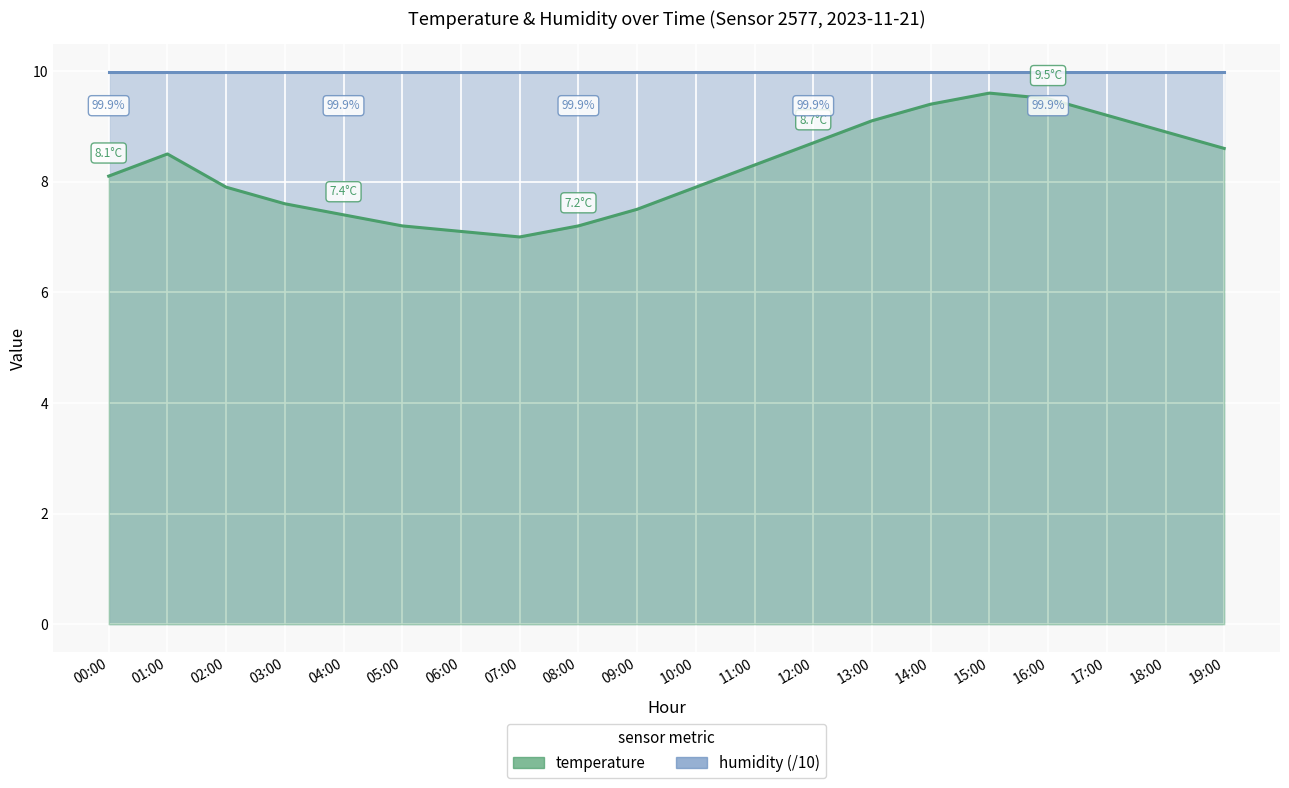

What are all the series names shown in the legend?

temperature, humidity (/10)